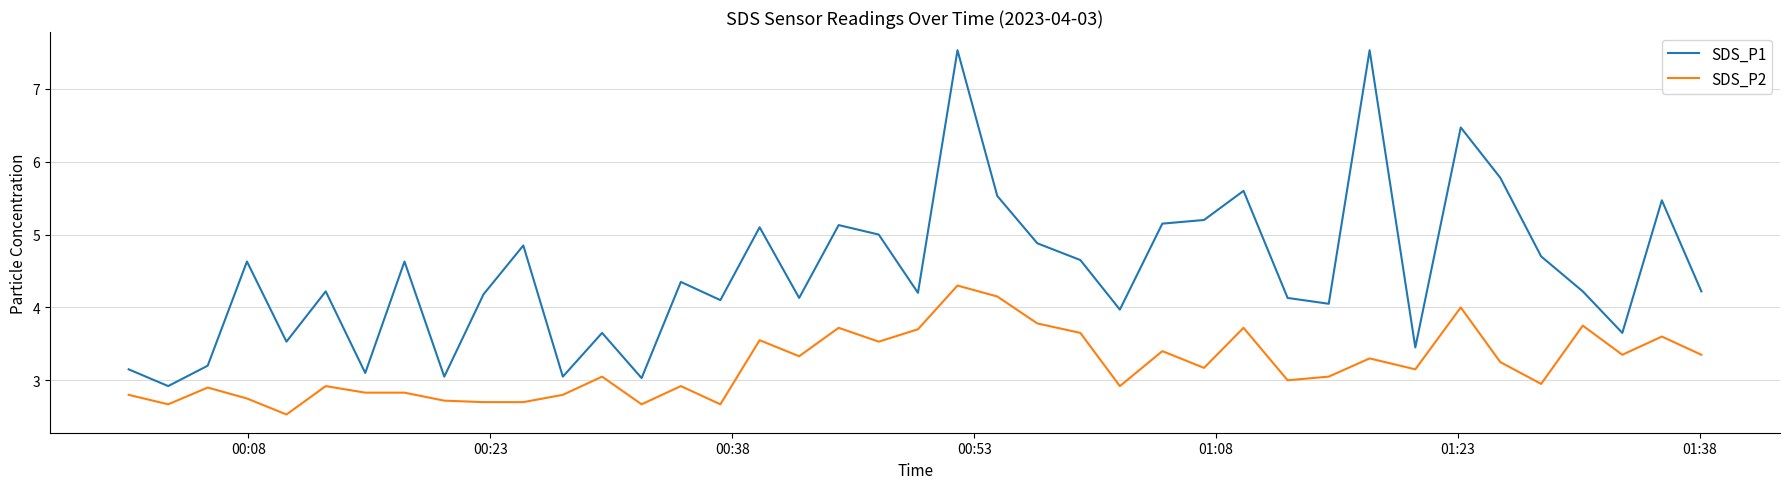

What is the greatest value displayed?

7.5